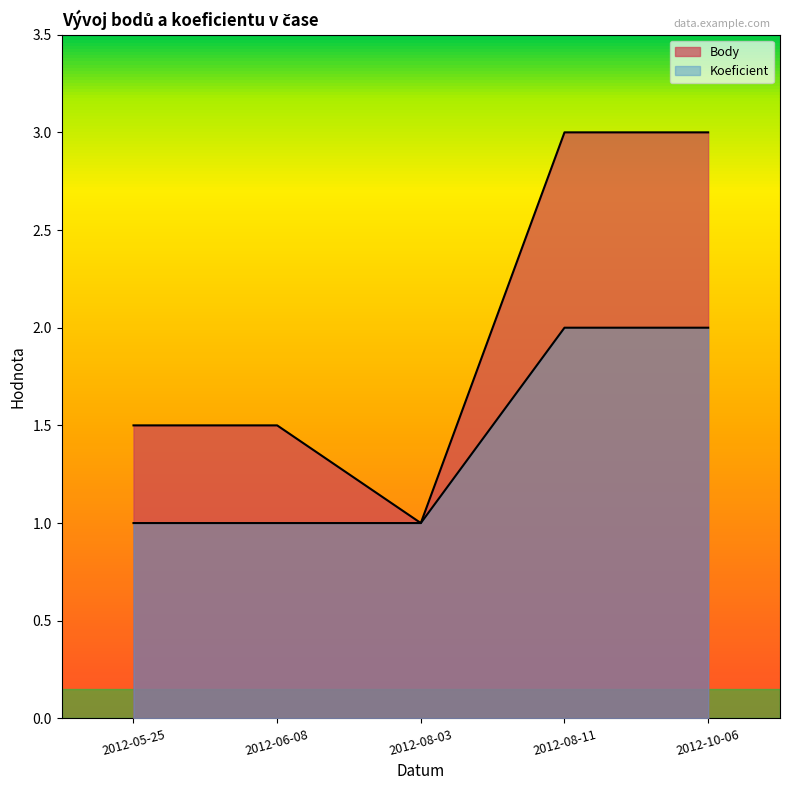

The value of Body at 2012-10-06 is 1.6. True or false?

False